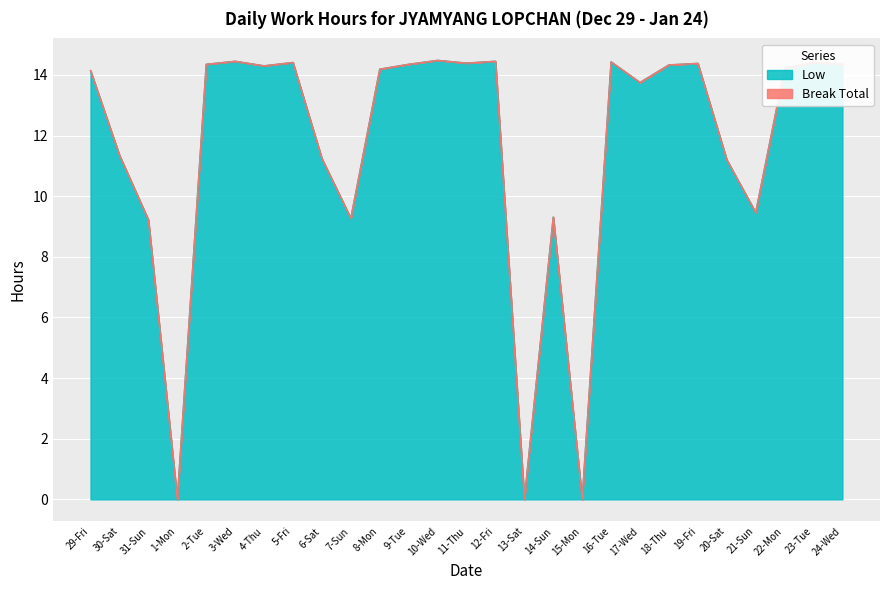

Rank the categories by value from highest to lowest.

10-Wed, 3-Wed, 12-Fri, 16-Tue, 23-Tue, 5-Fri, 11-Thu, 19-Fri, 2-Tue, 9-Tue, 24-Wed, 18-Thu, 4-Thu, 22-Mon, 8-Mon, 29-Fri, 17-Wed, 30-Sat, 6-Sat, 20-Sat, 21-Sun, 14-Sun, 7-Sun, 31-Sun, 1-Mon, 13-Sat, 15-Mon